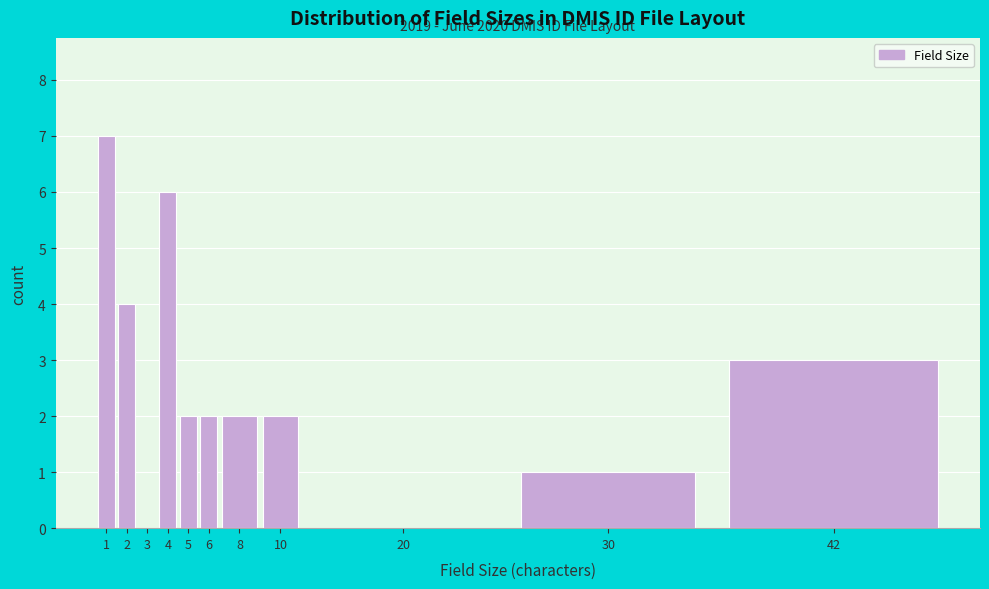

Reading right to left, extract all data points from this chart.

42=3	30=1	20=0	10=2	8=2	6=2	5=2	4=6	3=0	2=4	1=7